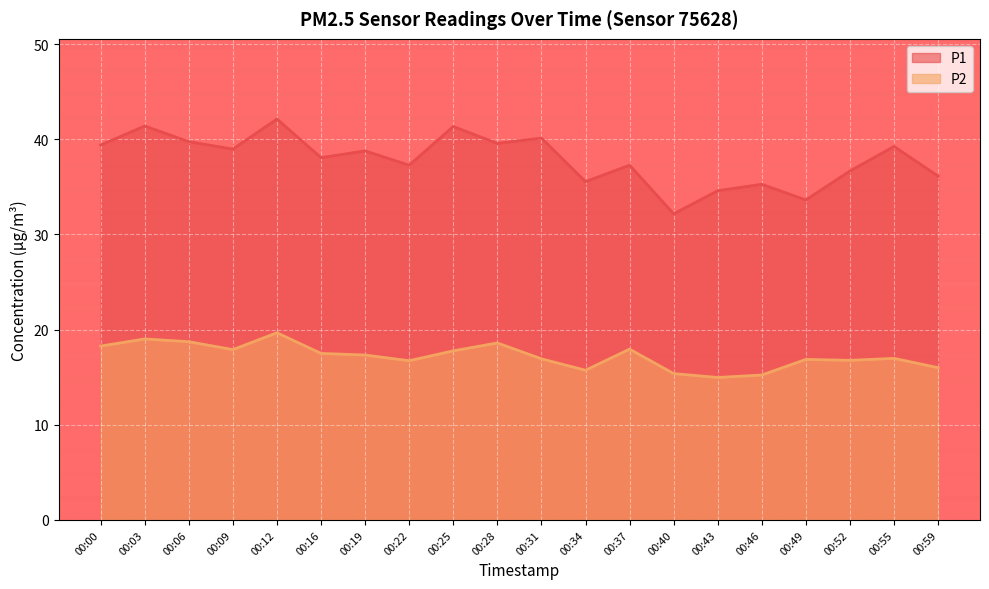

True or false: P2 and P1 cross at least once.

False